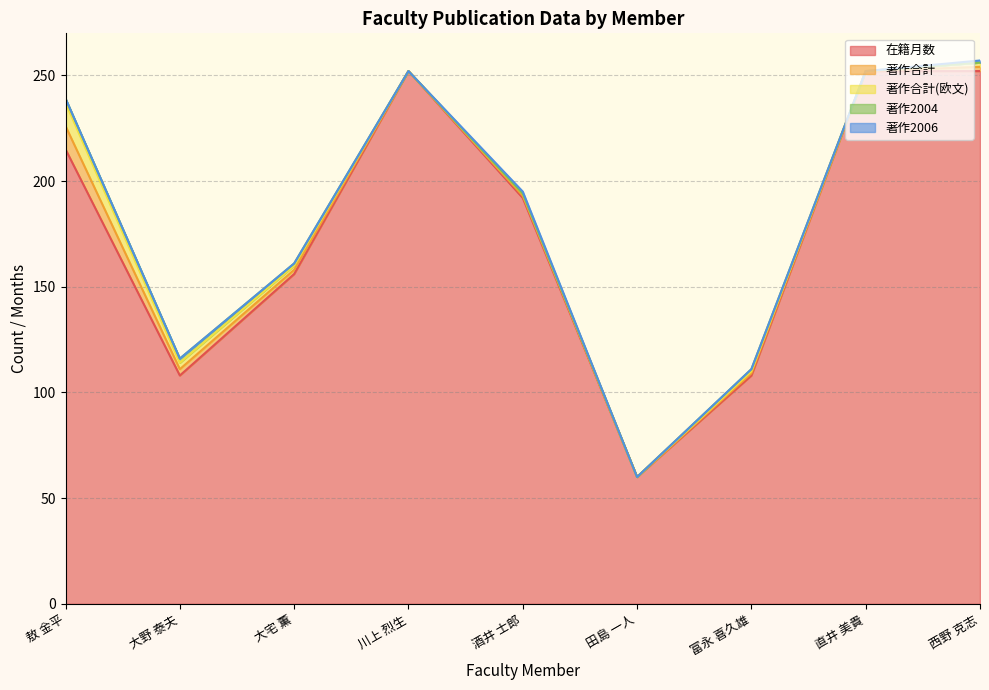

Is it true that 著作2006 equals 1 at 富永 喜久雄?

False